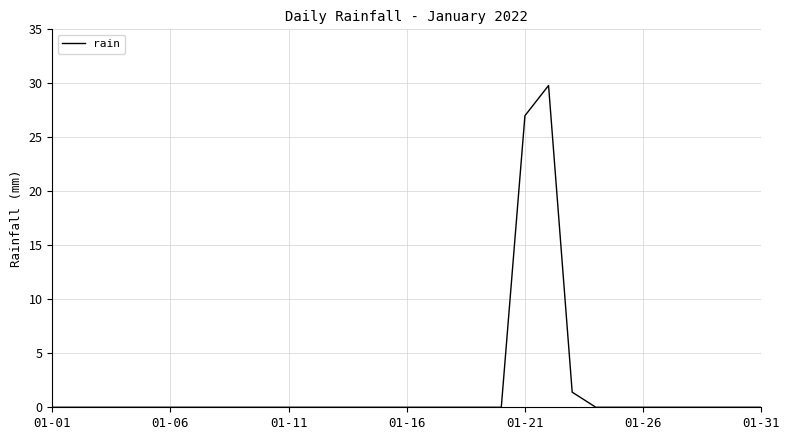

What is the difference between the maximum and minimum values?

29.8